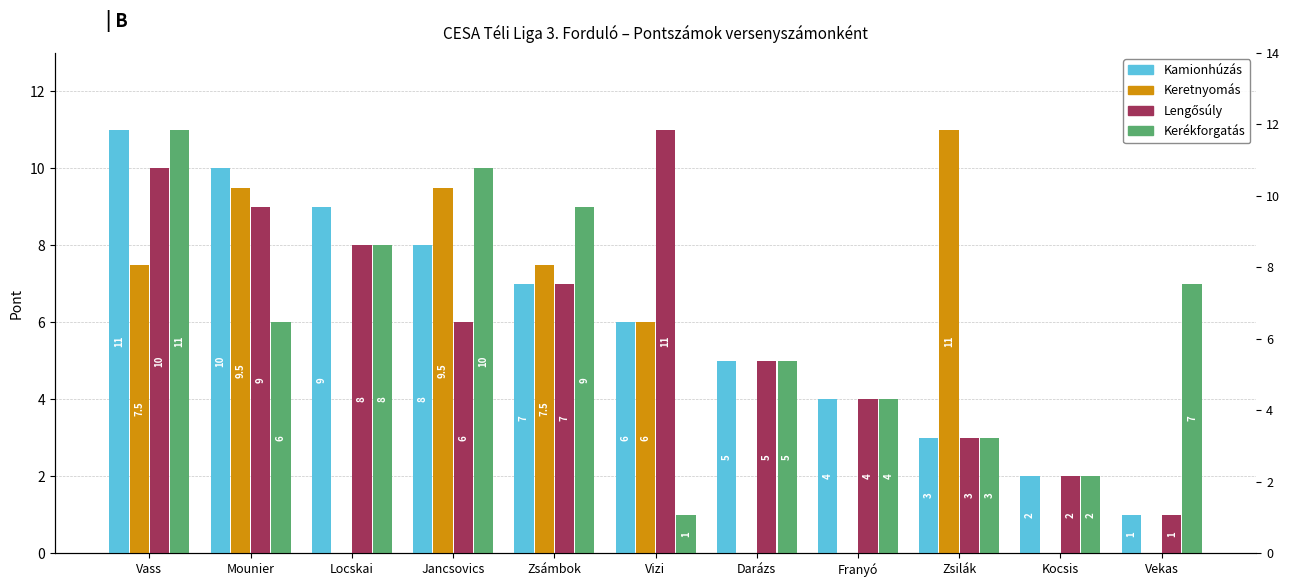

Reading right to left, extract all data points from this chart.

Kamionhúzás: 1.0	2.0	3.0	4.0	5.0	6.0	7.0	8.0	9.0	10.0	11.0
Keretnyomás: 0.0	0.0	11.0	0.0	0.0	6.0	7.5	9.5	0.0	9.5	7.5
Lengősúly: 1.0	2.0	3.0	4.0	5.0	11.0	7.0	6.0	8.0	9.0	10.0
Kerékforgatás: 7.0	2.0	3.0	4.0	5.0	1.0	9.0	10.0	8.0	6.0	11.0